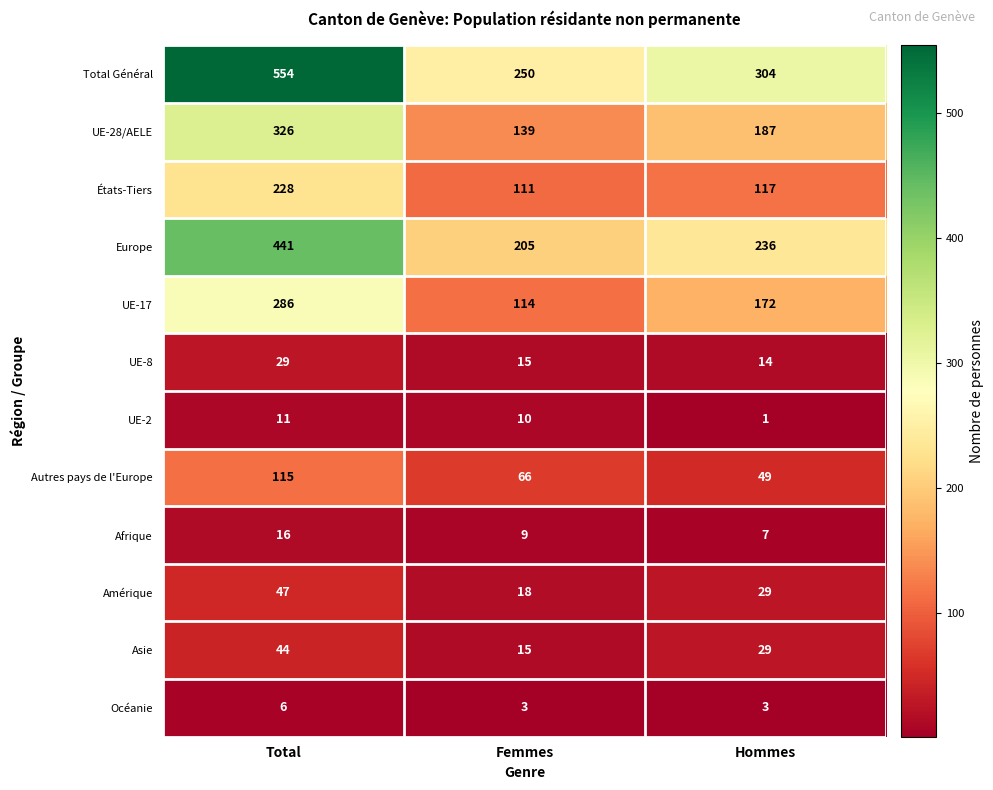

What is the difference between the maximum and minimum values in the États-Tiers series?

117